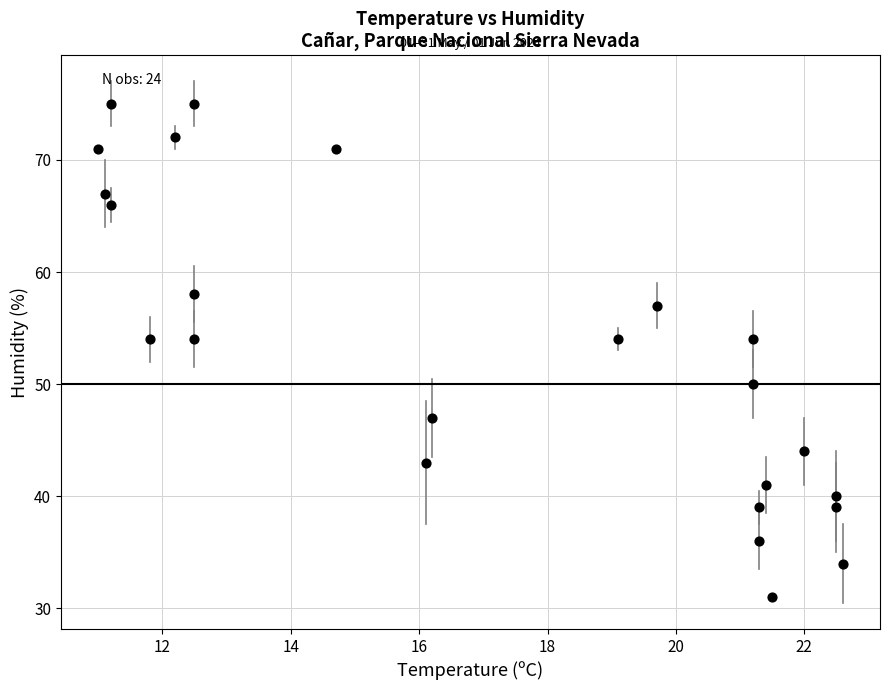

What is the range of Y values (max minus min)?

44